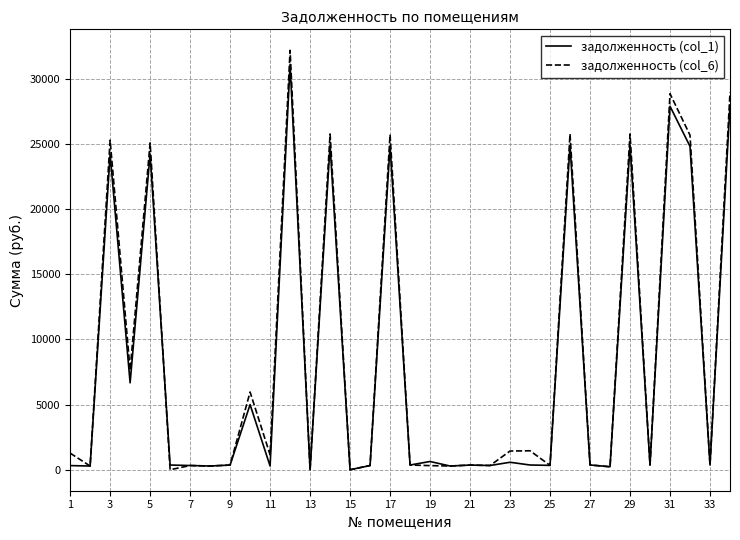

Which series has the widest spread of values?

задолженность (col_6)